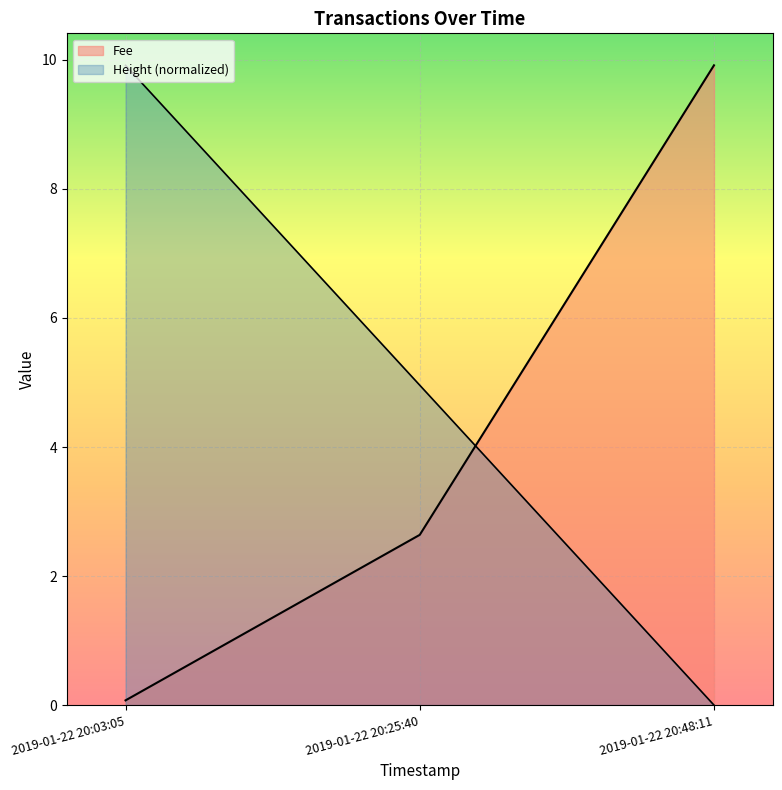

Reading left to right, list all the values displayed in this chart.

Fee: 2019-01-22 20:03:05=0.1	2019-01-22 20:25:40=2.6	2019-01-22 20:48:11=9.9
Height: 2019-01-22 20:03:05=9.9	2019-01-22 20:25:40=5.0	2019-01-22 20:48:11=0.0